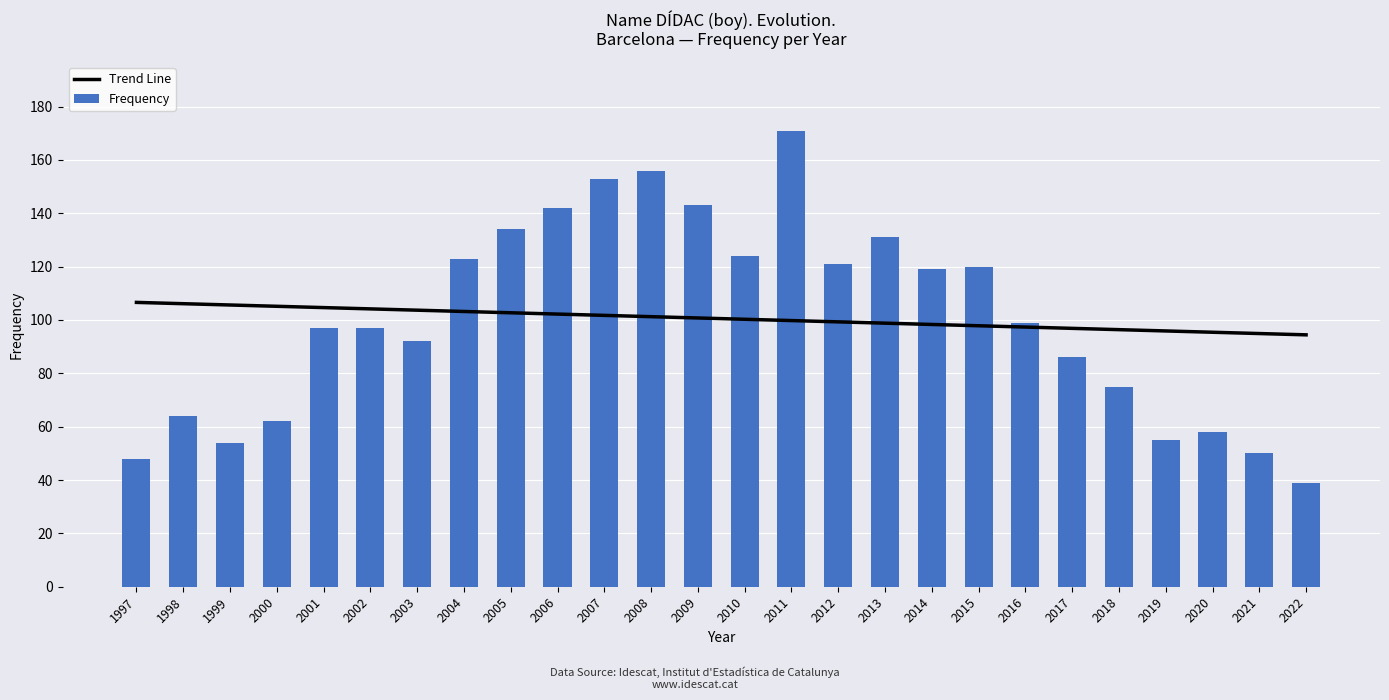

At which category does the chart reach its peak across all series?

2011